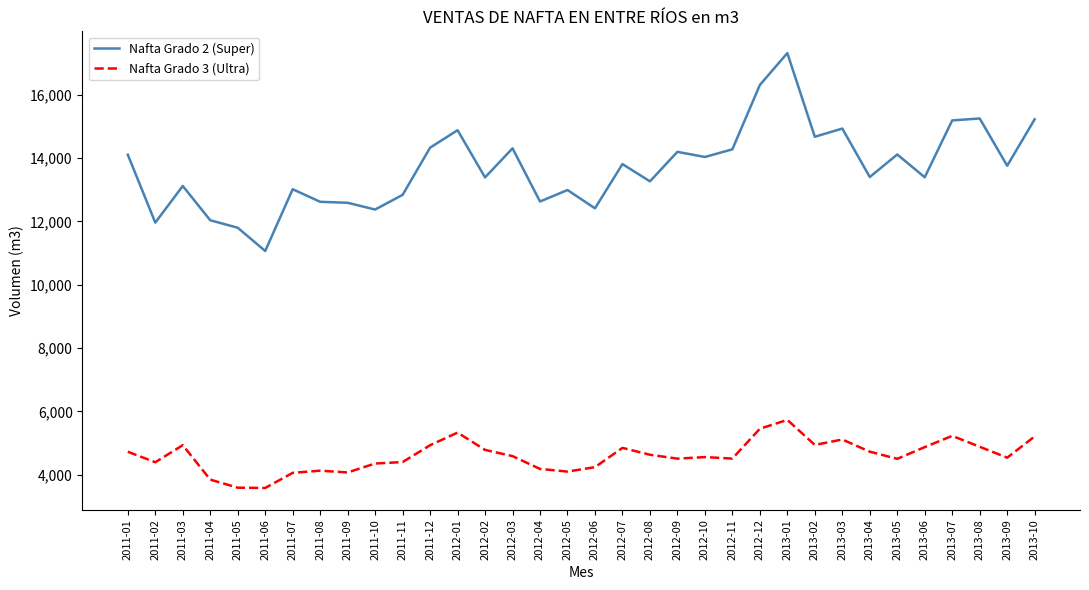

True or false: Nafta Grado 3 (Ultra) has a value of 5328.4 at 2012-01.

True